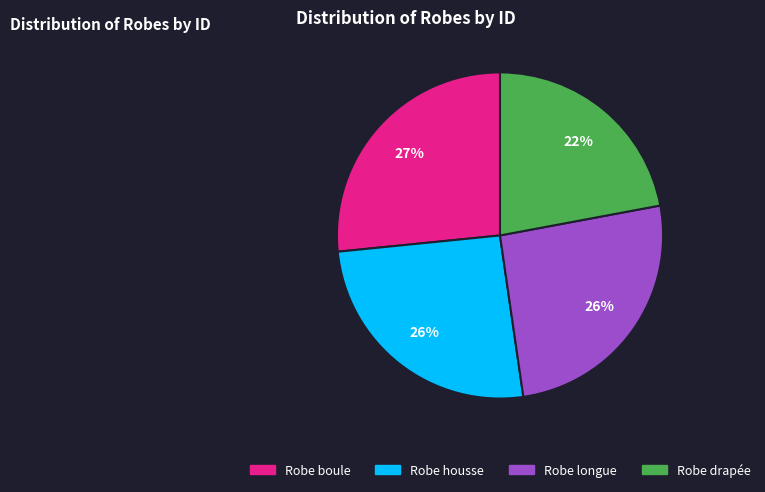

Is there a majority slice in this chart?

No